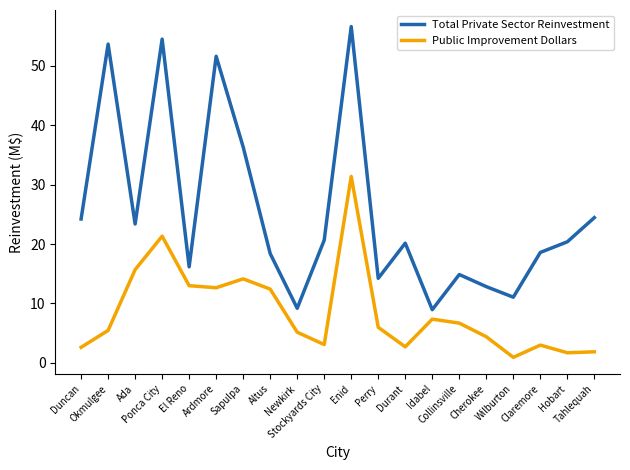

What is the highest value of the Total Private Sector Reinvestment series?

56.6